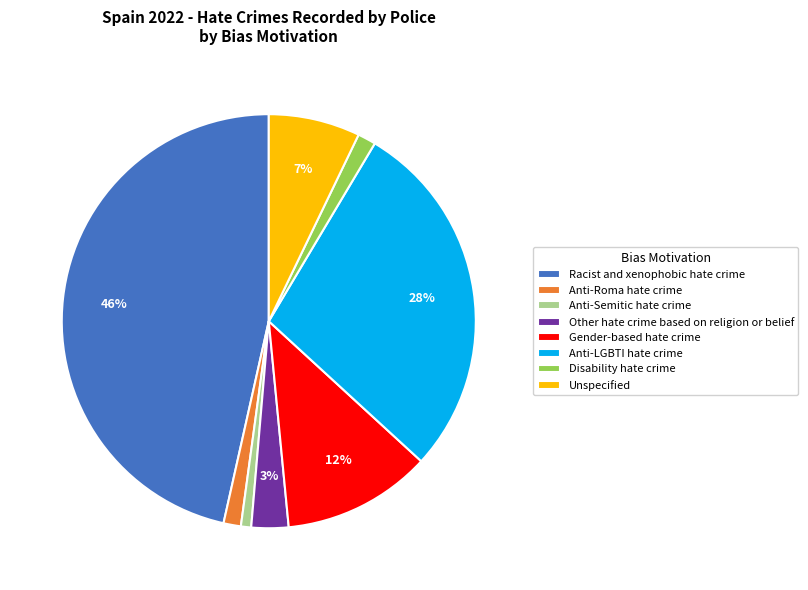

How many segments does this pie chart have?

8